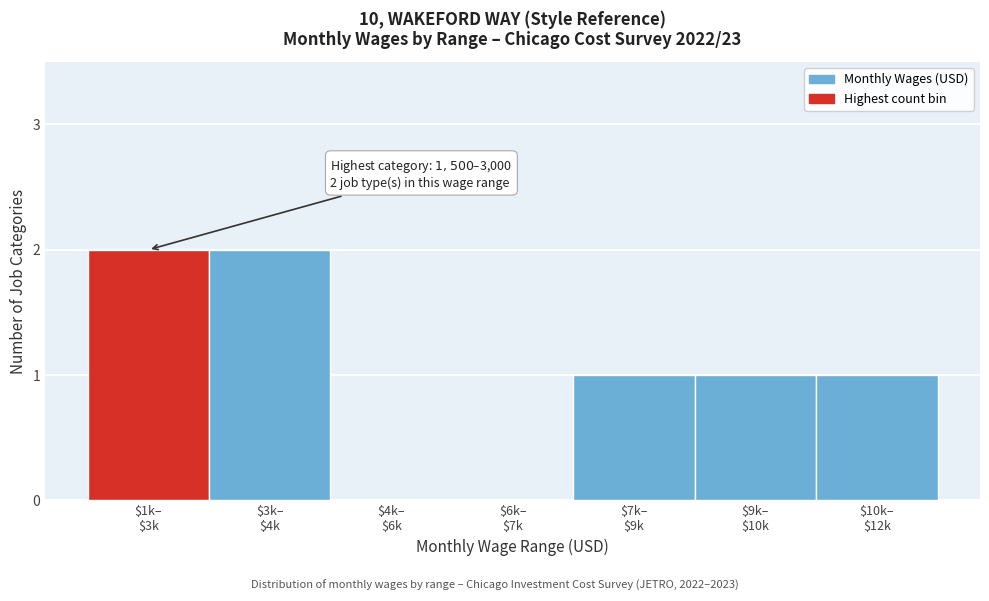

What is the sum of all values?

7